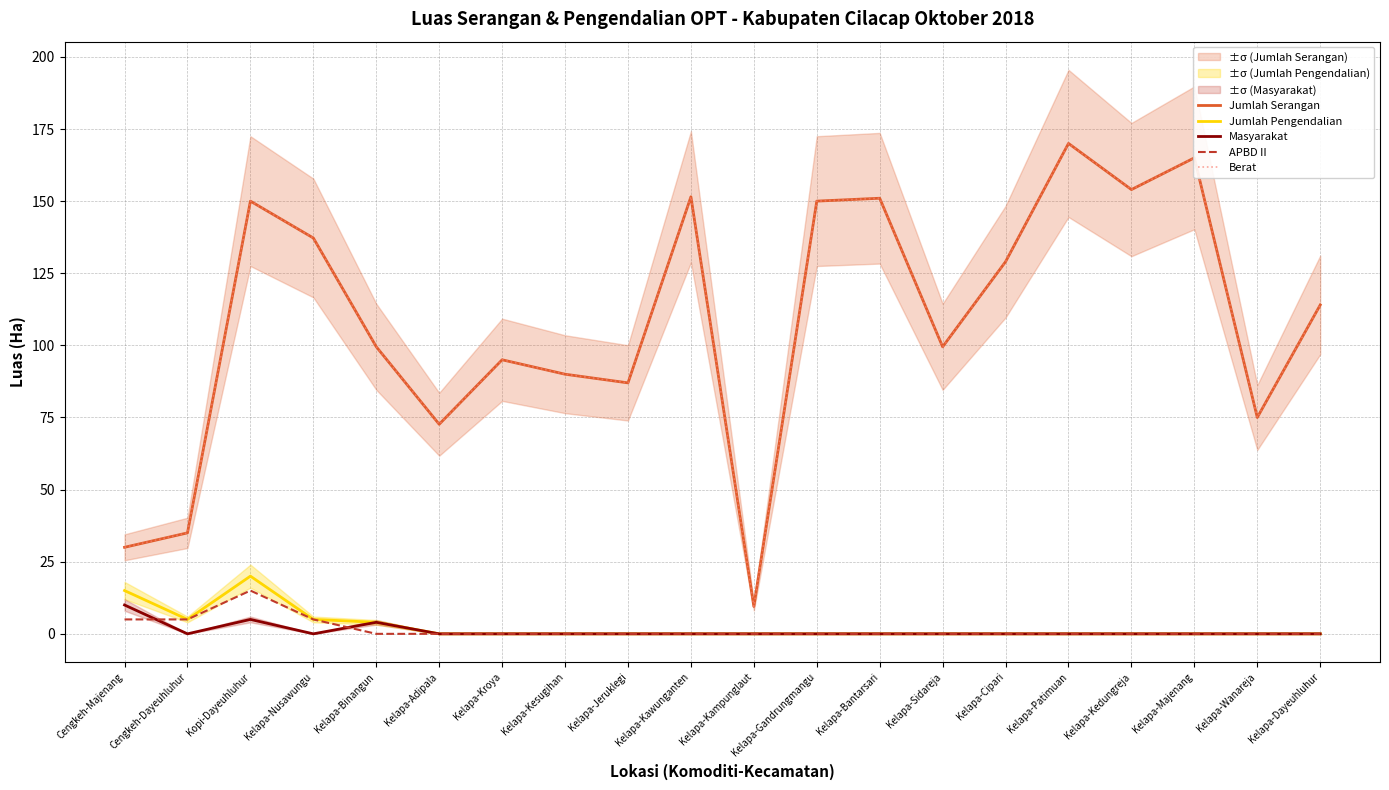

What position from the left is Kelapa-Bantarsari?

13